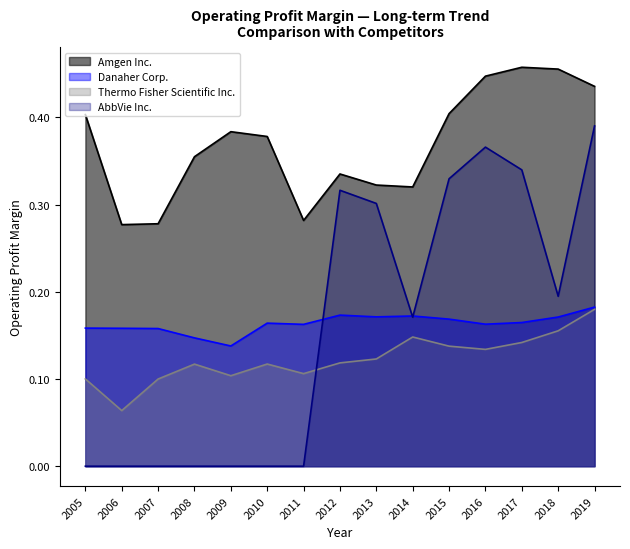

At which category does AbbVie Inc. reach its first local valley?

2014